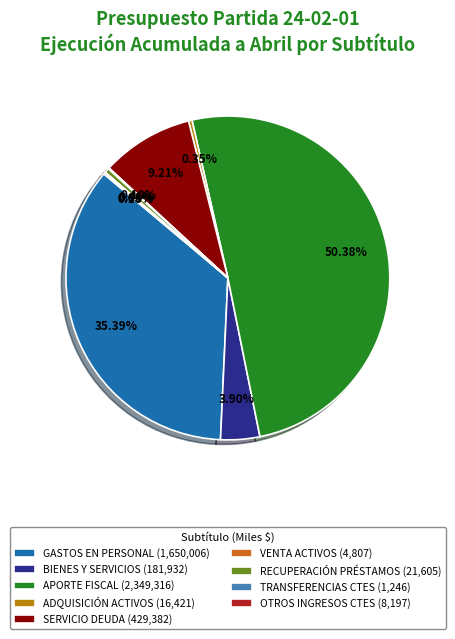

To the nearest percent, what is the average slice percentage?

11%